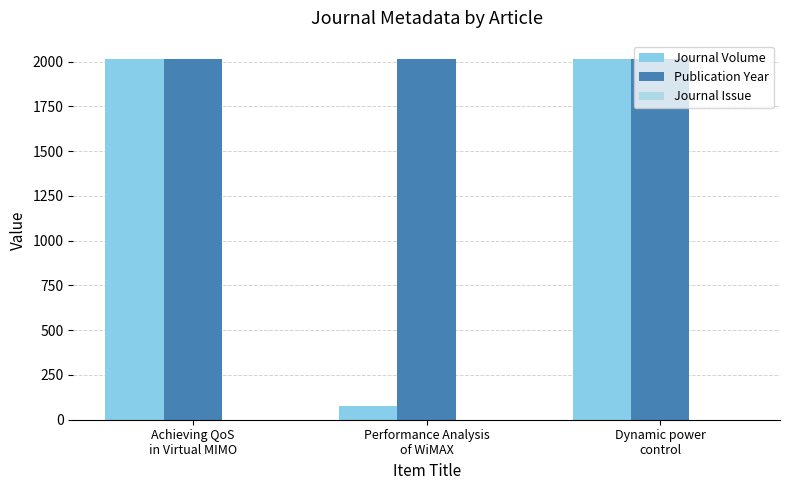

Reading left to right, extract all data points from this chart.

Journal Volume: 2016	74	2012
Publication Year: 2016	2014	2012
Journal Issue: 1	1	1